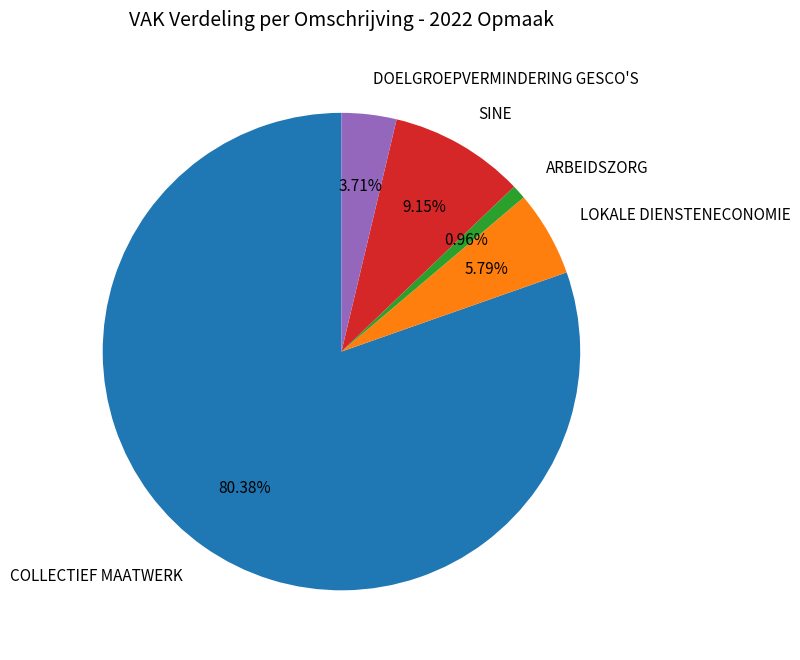

To the nearest percent, what is the difference between the SINE and DOELGROEPVERMINDERING GESCO'S slice percentages?

5%